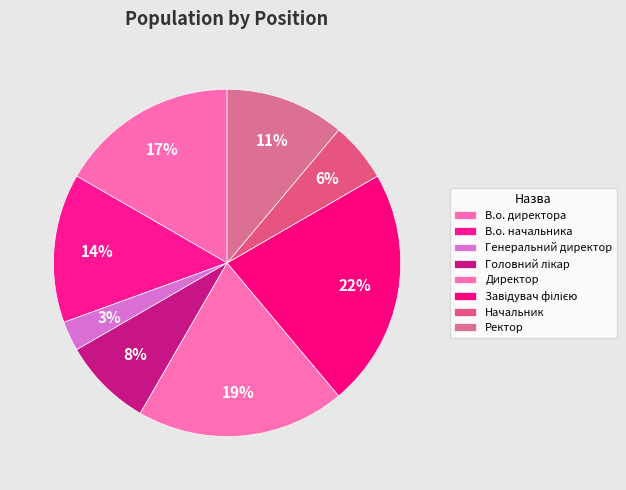

Does any single category account for the majority?

No